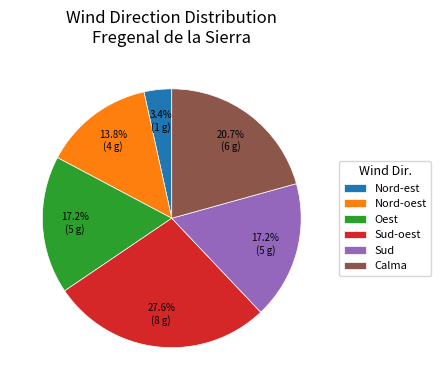

Between Oest and Nord-oest, which is larger?

Oest